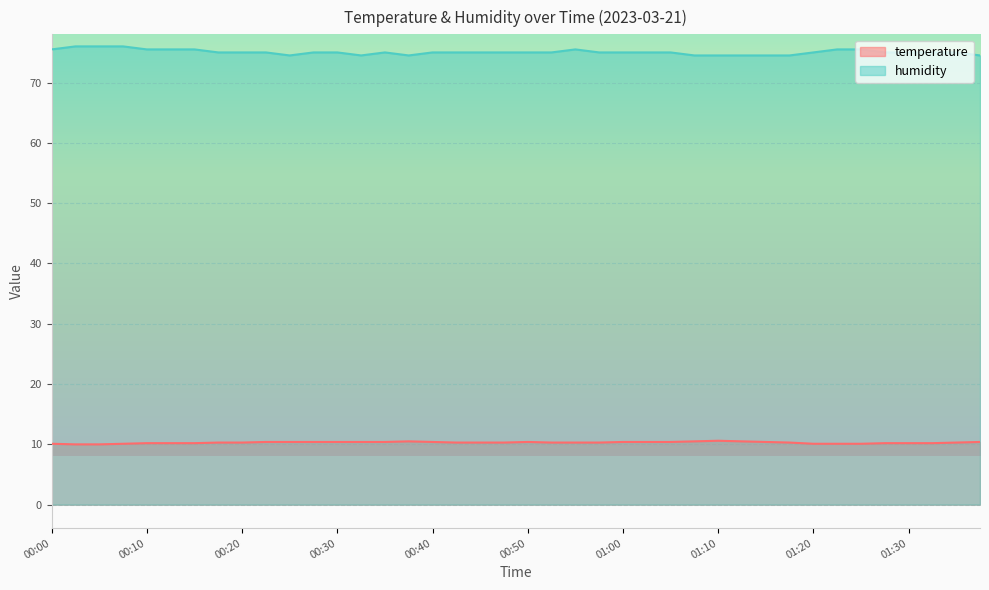

Does the chart display data point markers on the line(s)?

No